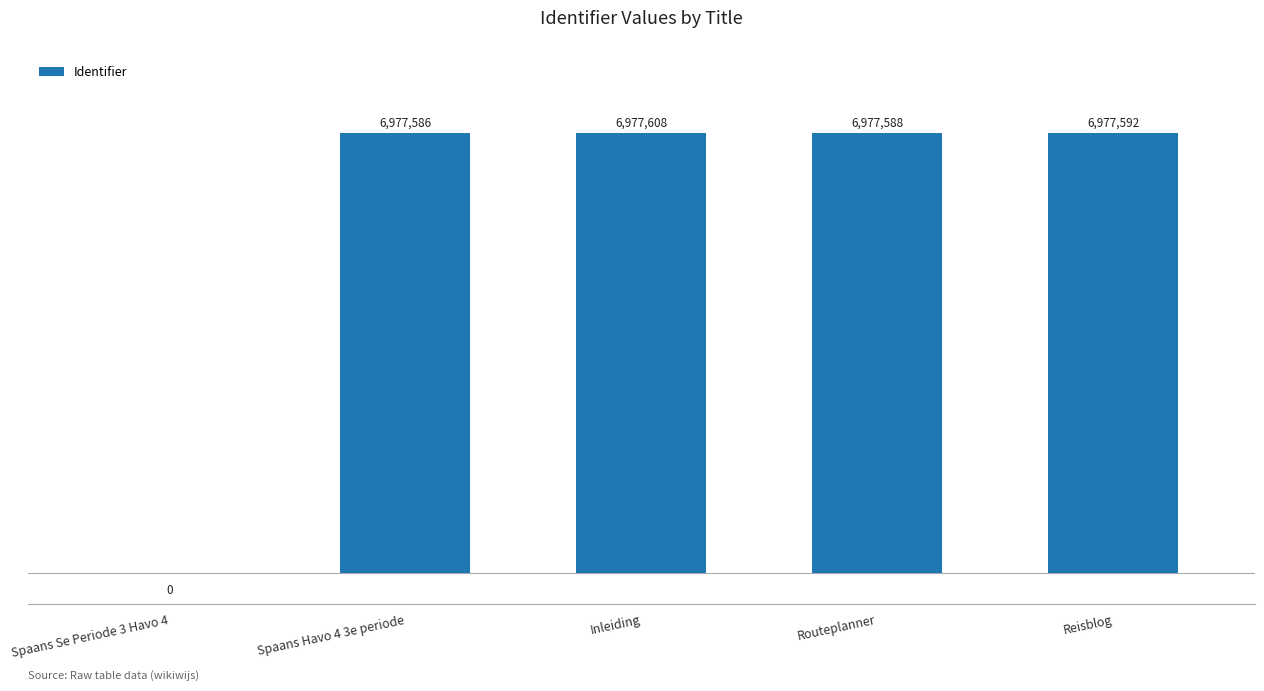

At which label is the value closest to 3488804?

Spaans Havo 4 3e periode